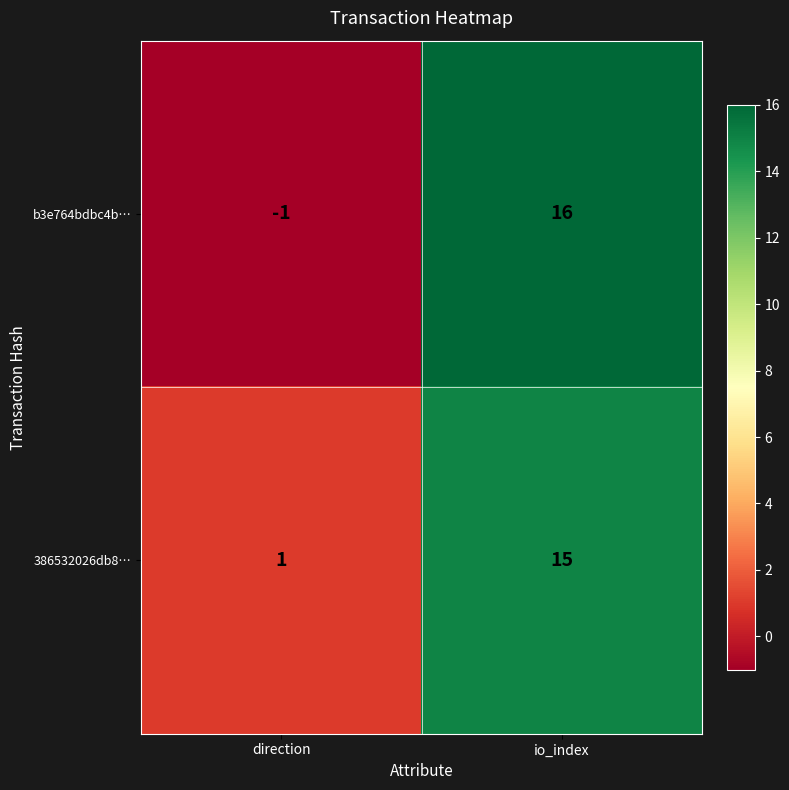

At direction, list the series in order from largest to smallest.

386532026db8…, b3e764bdbc4b…